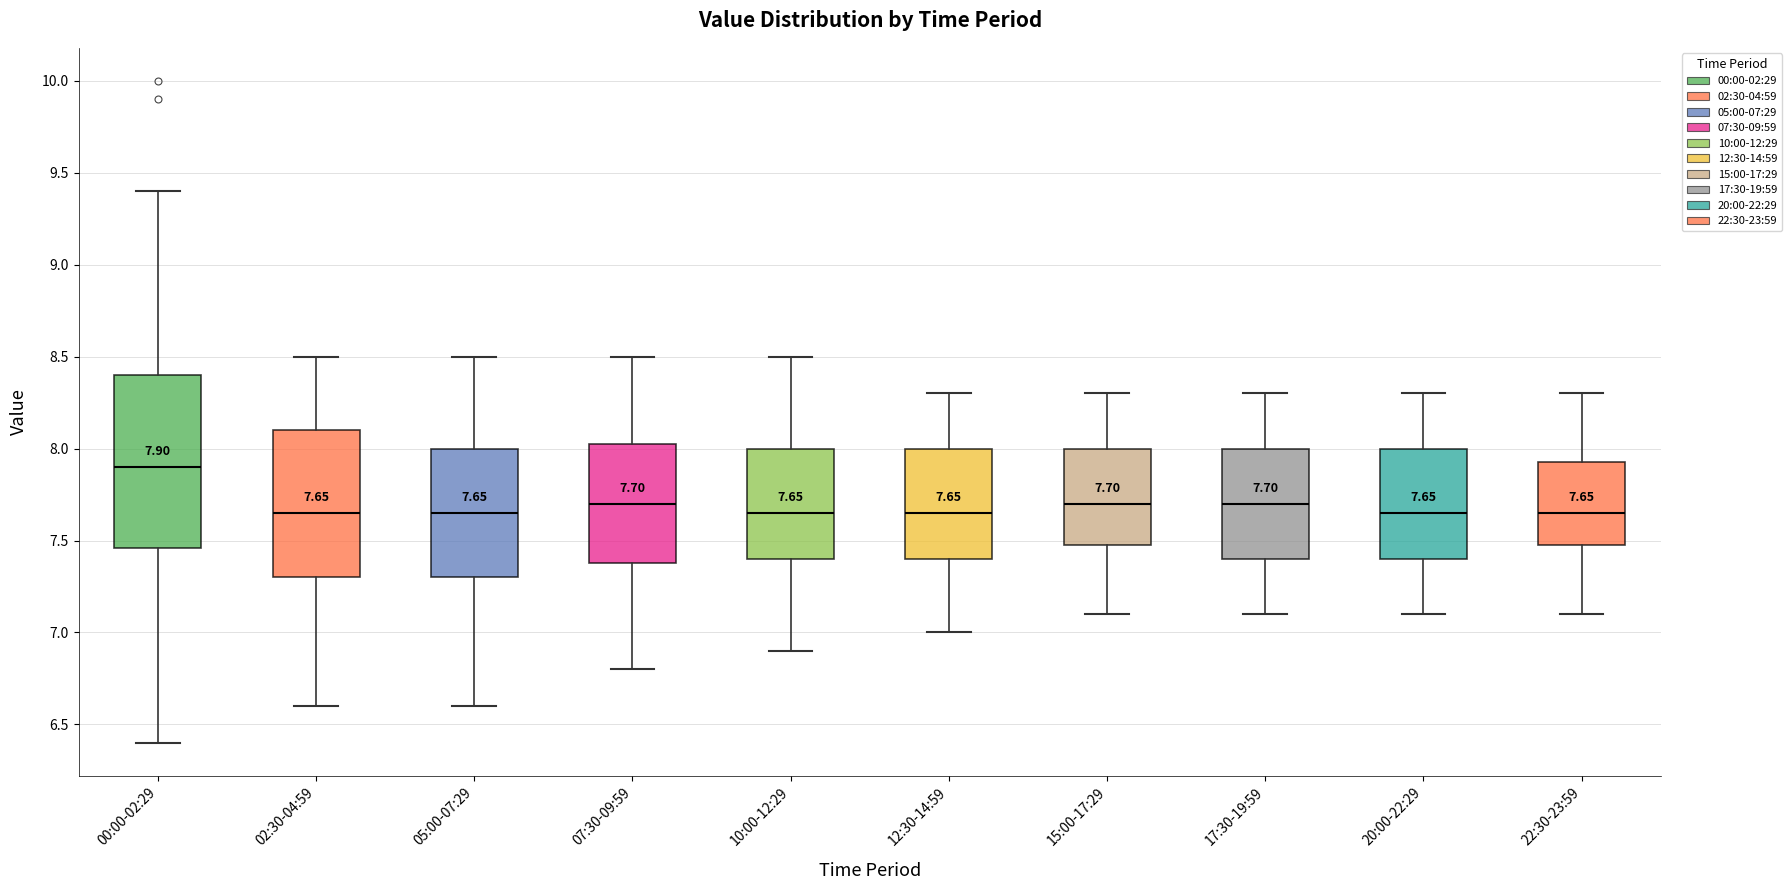

Which box is the tallest, from its lower edge to its upper edge?

00:00-02:29